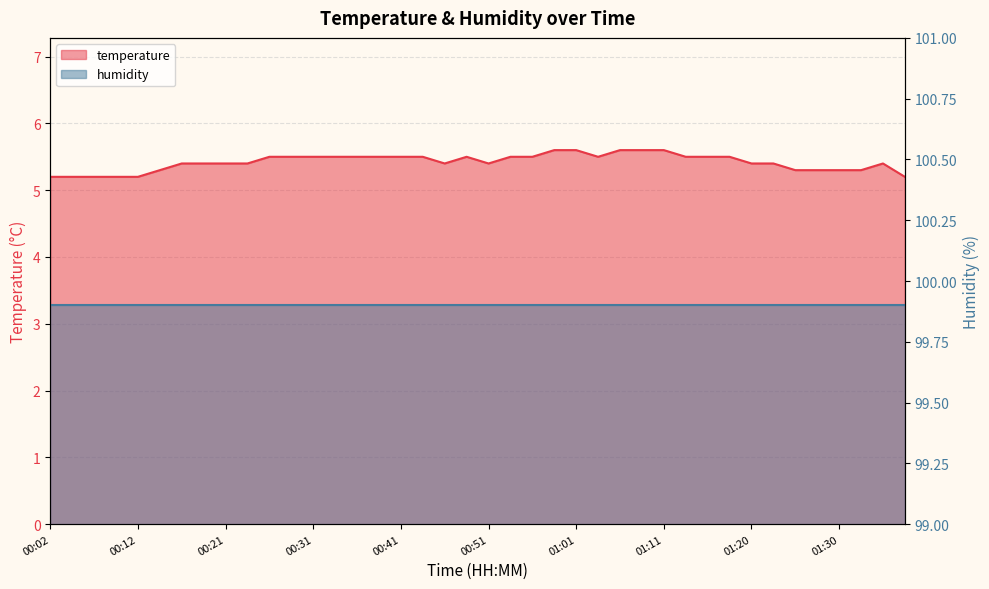

Rank the categories by value from lowest to highest.

00:02, 00:04, 00:07, 00:09, 00:12, 01:38, 00:14, 01:25, 01:28, 01:30, 01:33, 00:17, 00:19, 00:21, 00:24, 00:46, 00:51, 01:20, 01:23, 01:35, 00:26, 00:29, 00:31, 00:34, 00:36, 00:39, 00:41, 00:44, 00:48, 00:53, 00:56, 01:03, 01:13, 01:15, 01:18, 00:58, 01:01, 01:06, 01:08, 01:11